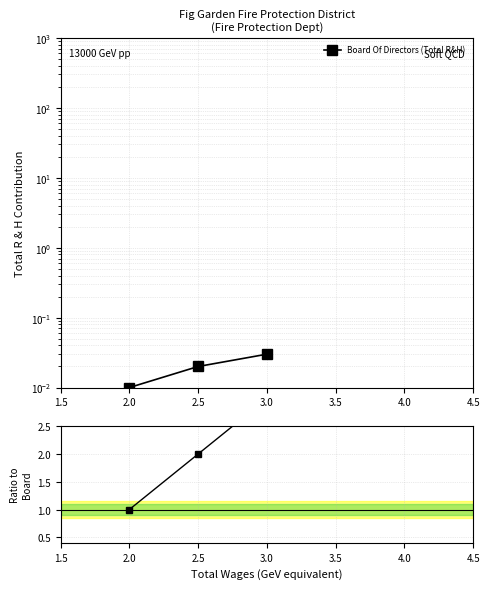

Count the number of categories in the chart.

3